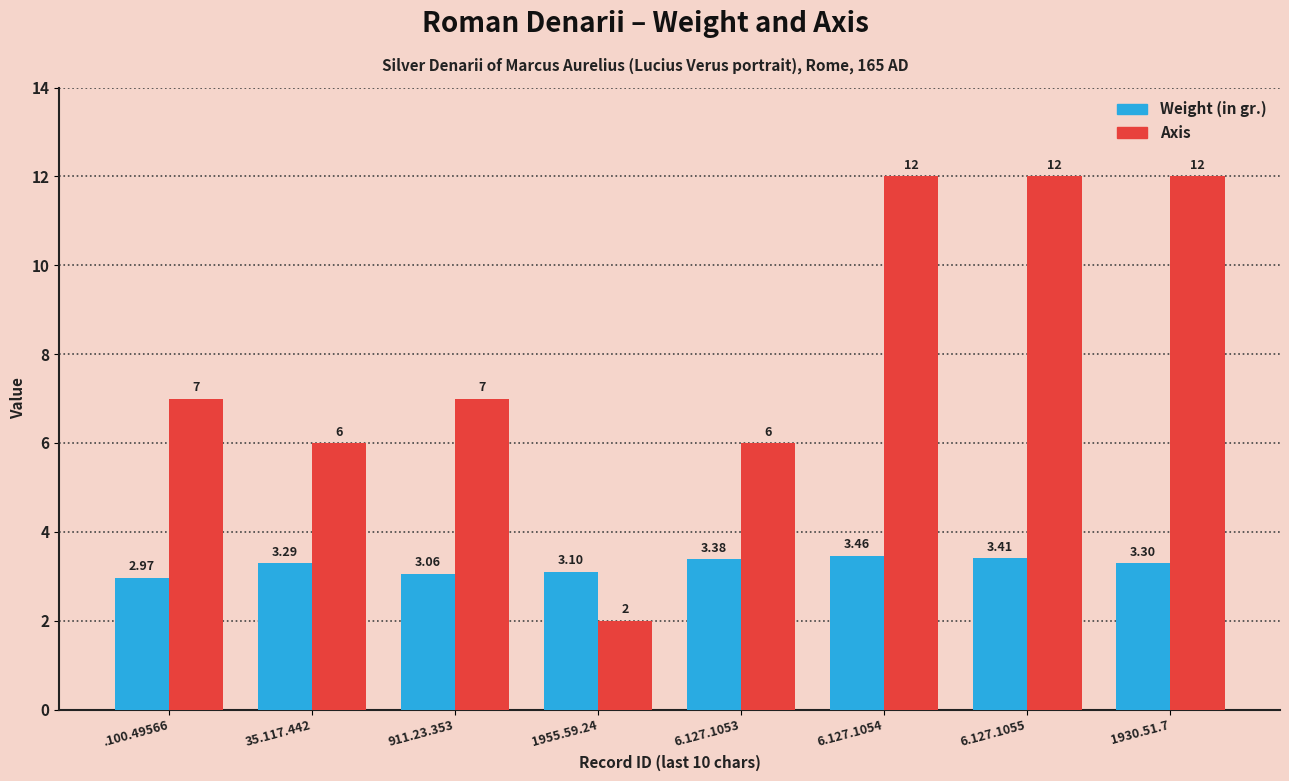

What is the label of the 6th bar from the right?

911.23.353